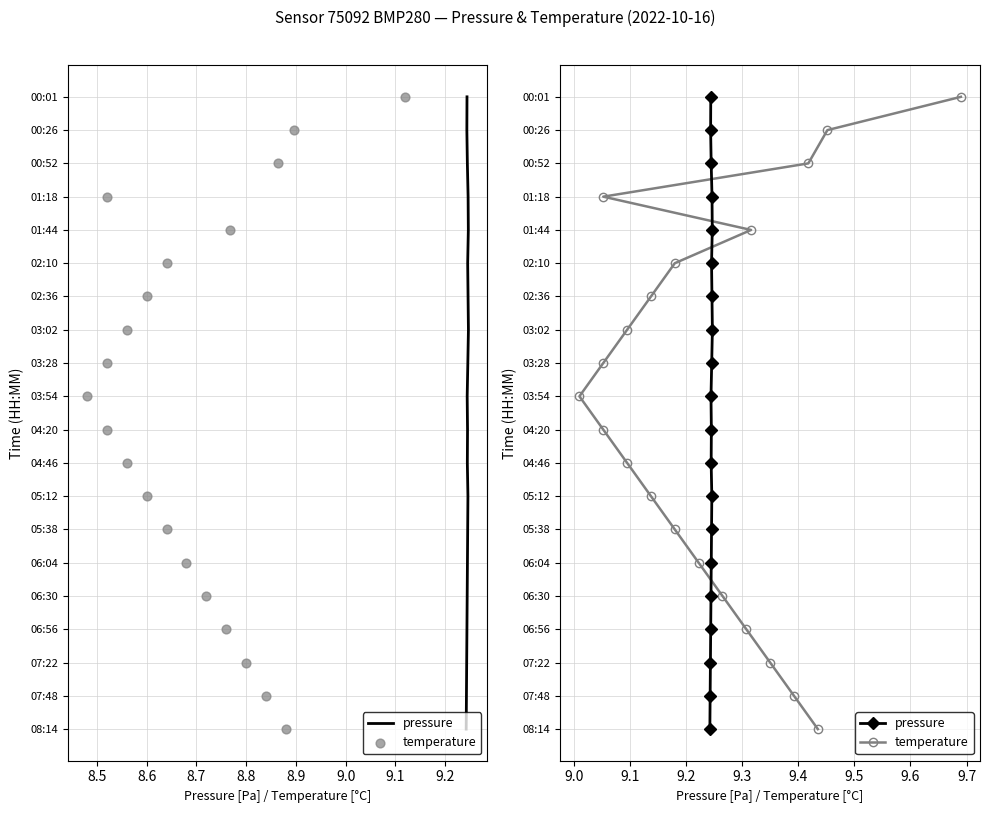

What are all the series names shown in the legend?

pressure, temperature